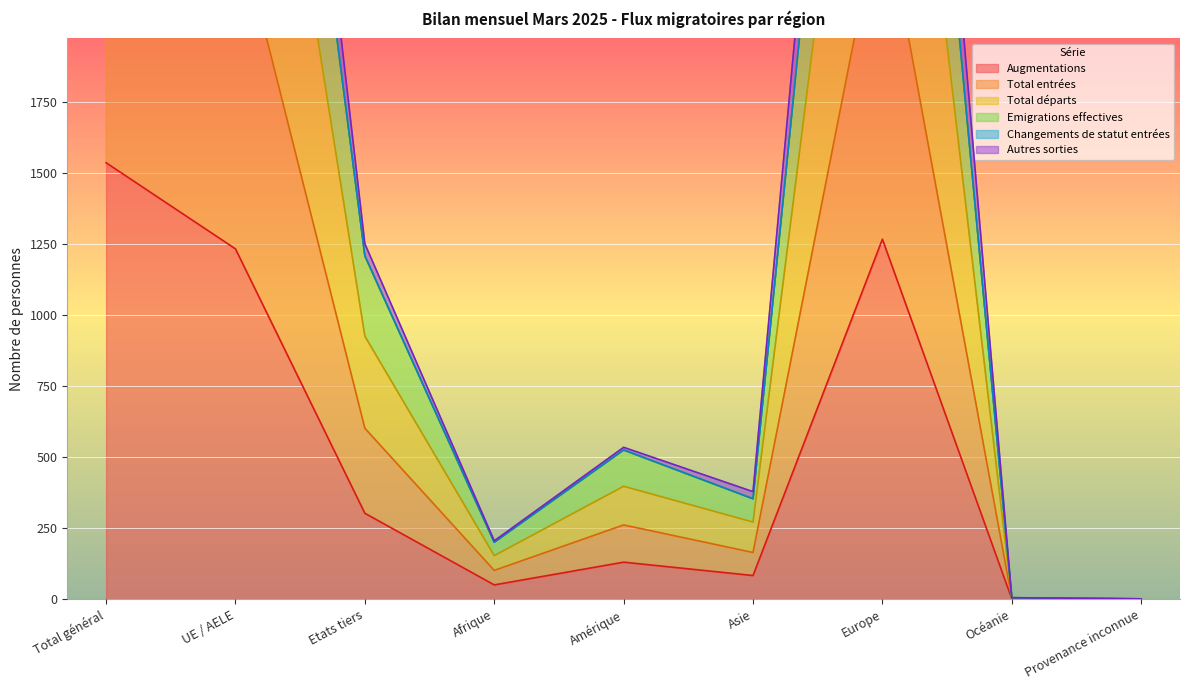

True or false: Changements de statut entrées has more than 1 interior local peaks.

True